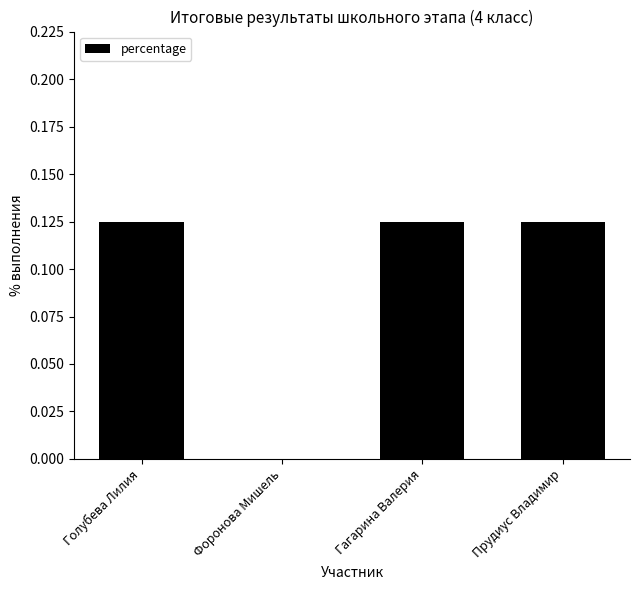

What is the sum of all values?

0.4